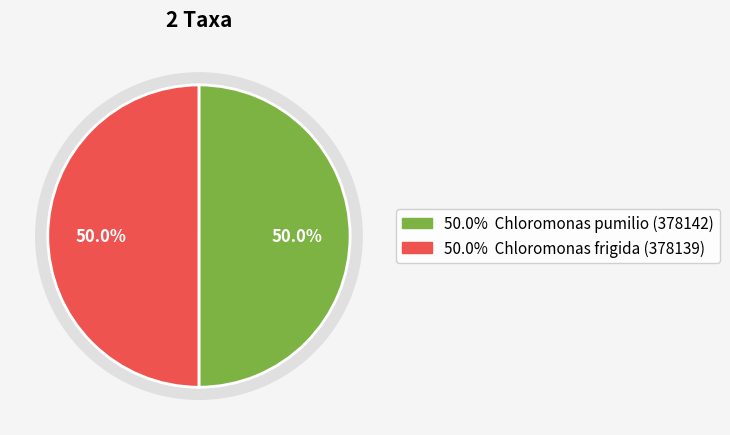

Count the number of slices in the pie.

2